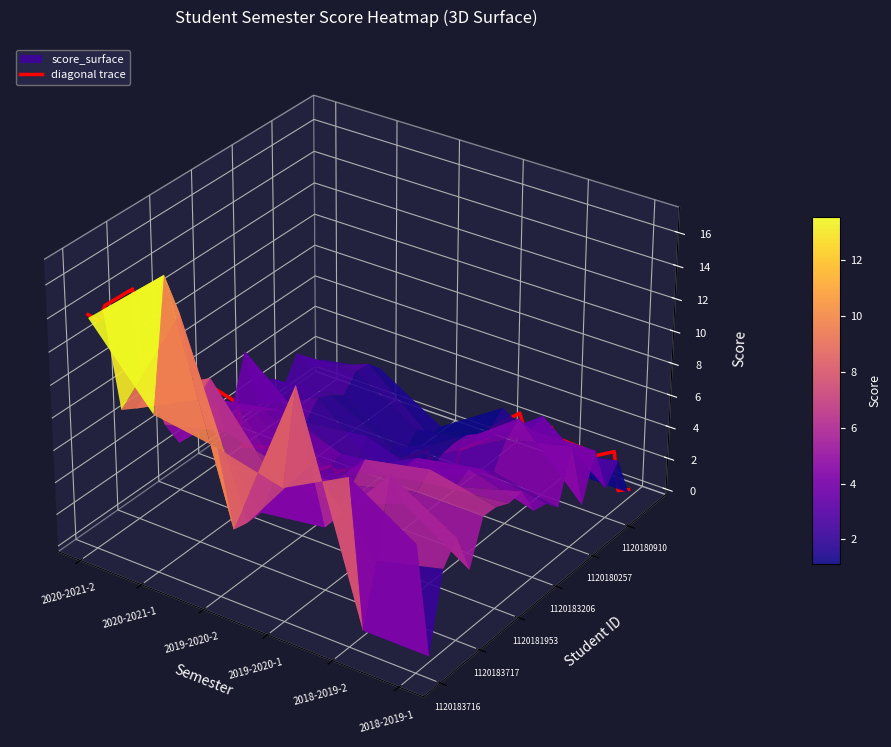

Read the 2018-2019-1 value at 1120182033.

6.0